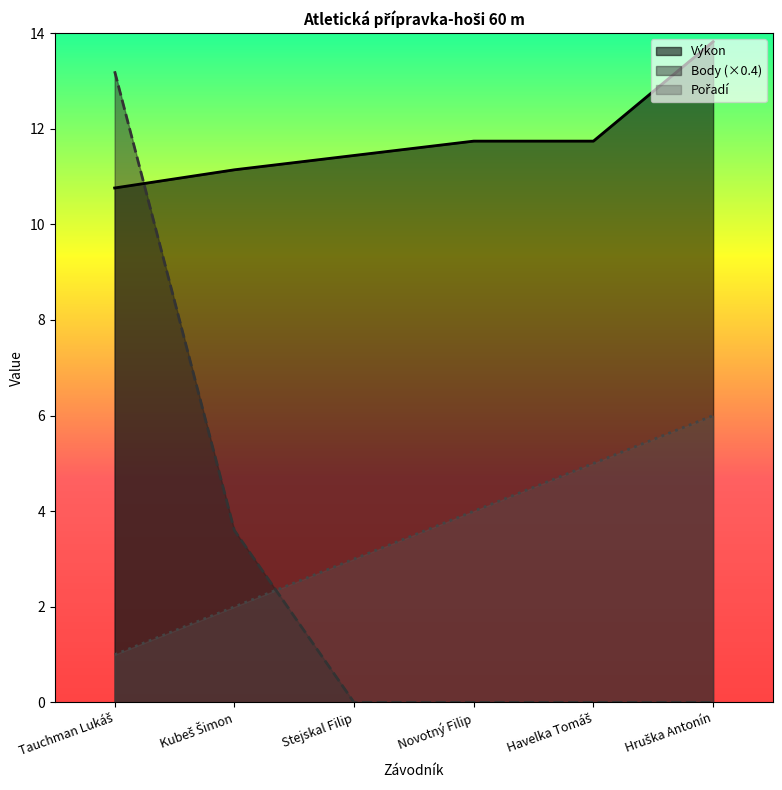

Between Havelka Tomáš and Hruška Antonín, which series saw the biggest shift?

Výkon